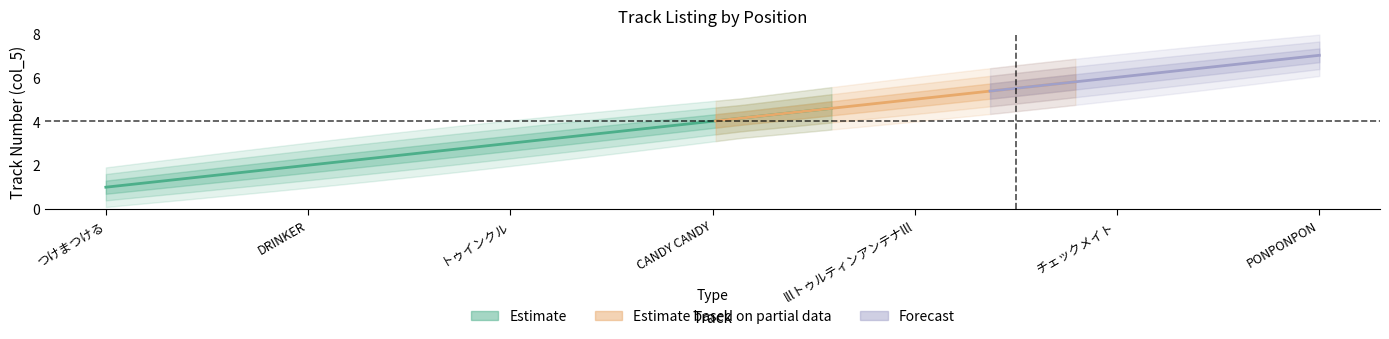

What is the difference between the second highest and minimum values?

5